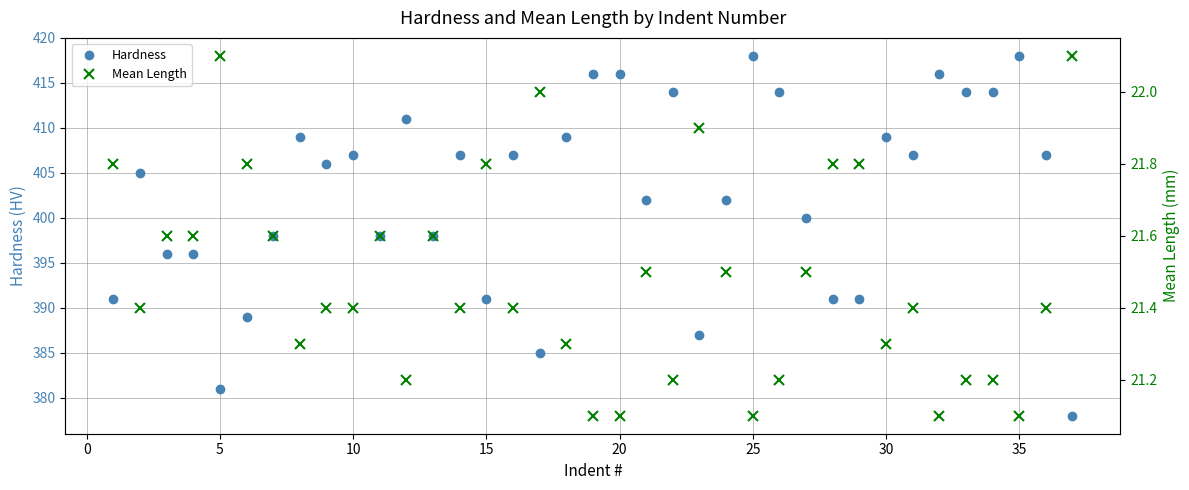

What is the maximum value for Hardness?

418